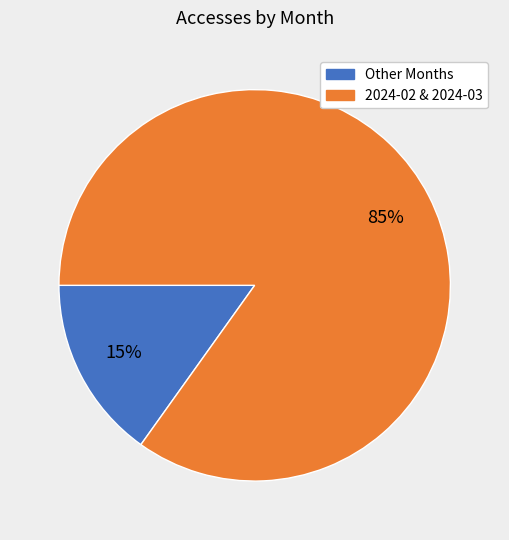

To the nearest percent, what is the difference between the largest and smallest slice percentages?

70%